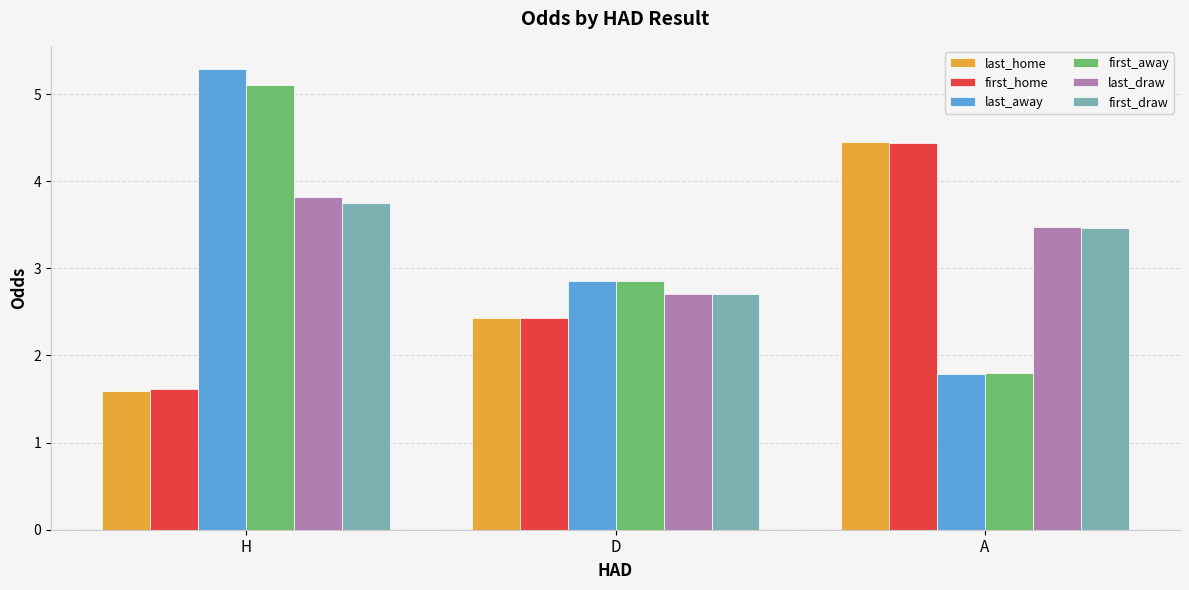

What position from the right is D?

2